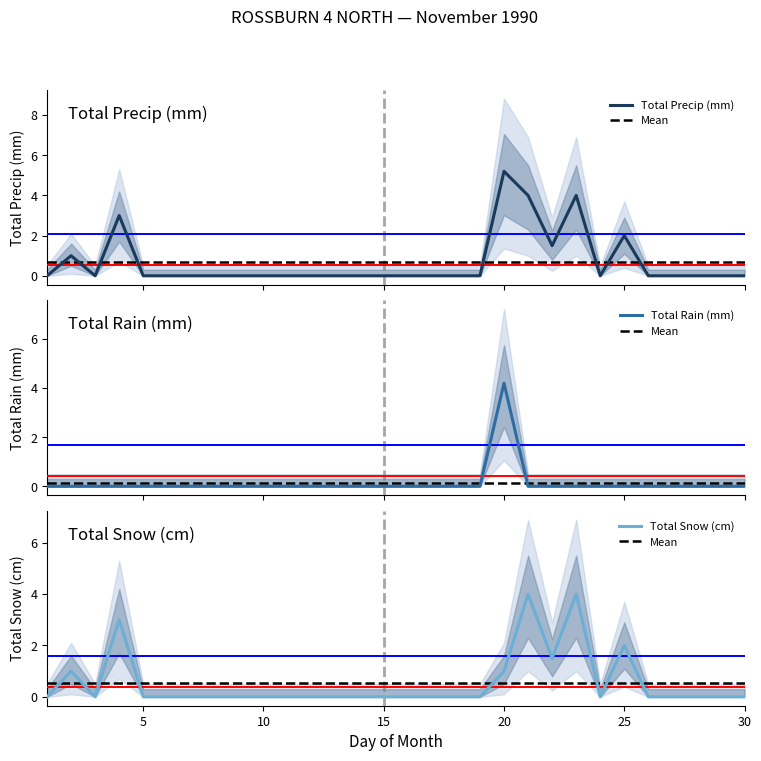

Which series has the largest total across all categories?

Total Precip (mm)